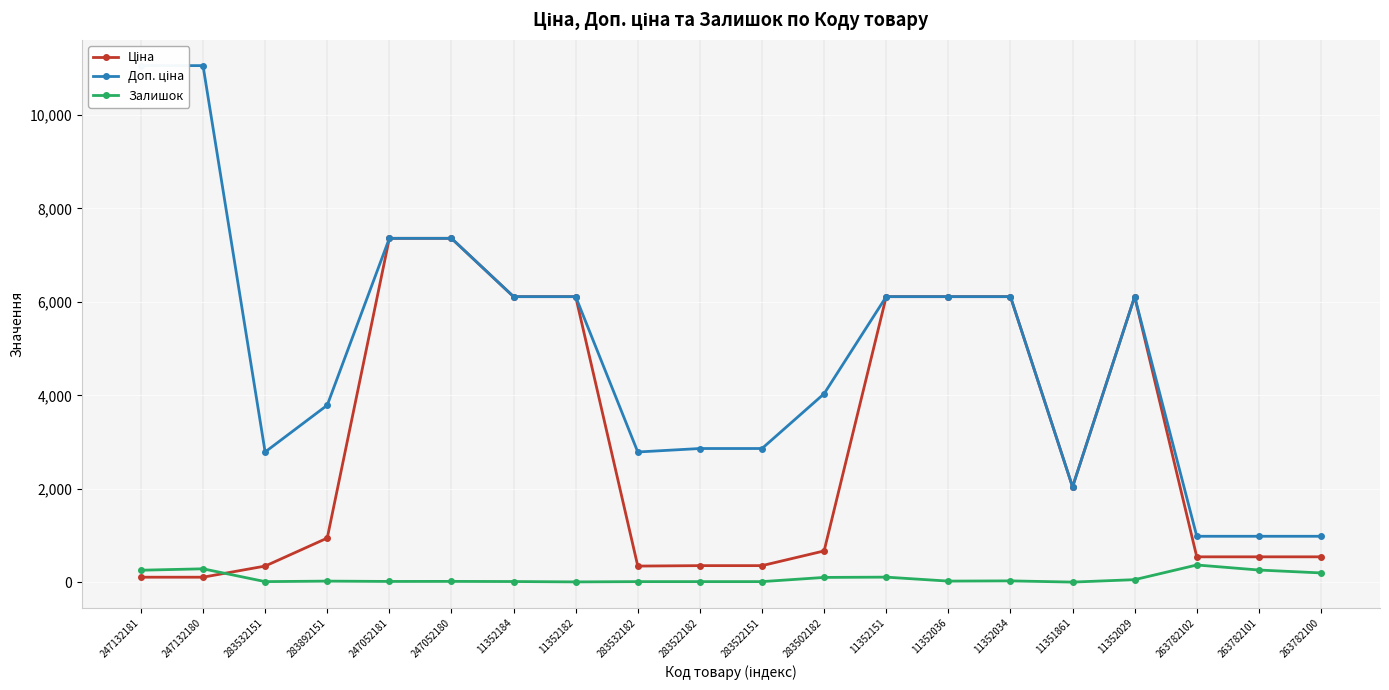

Between 283532151 and 263782100, which series saw the biggest shift?

Доп. ціна